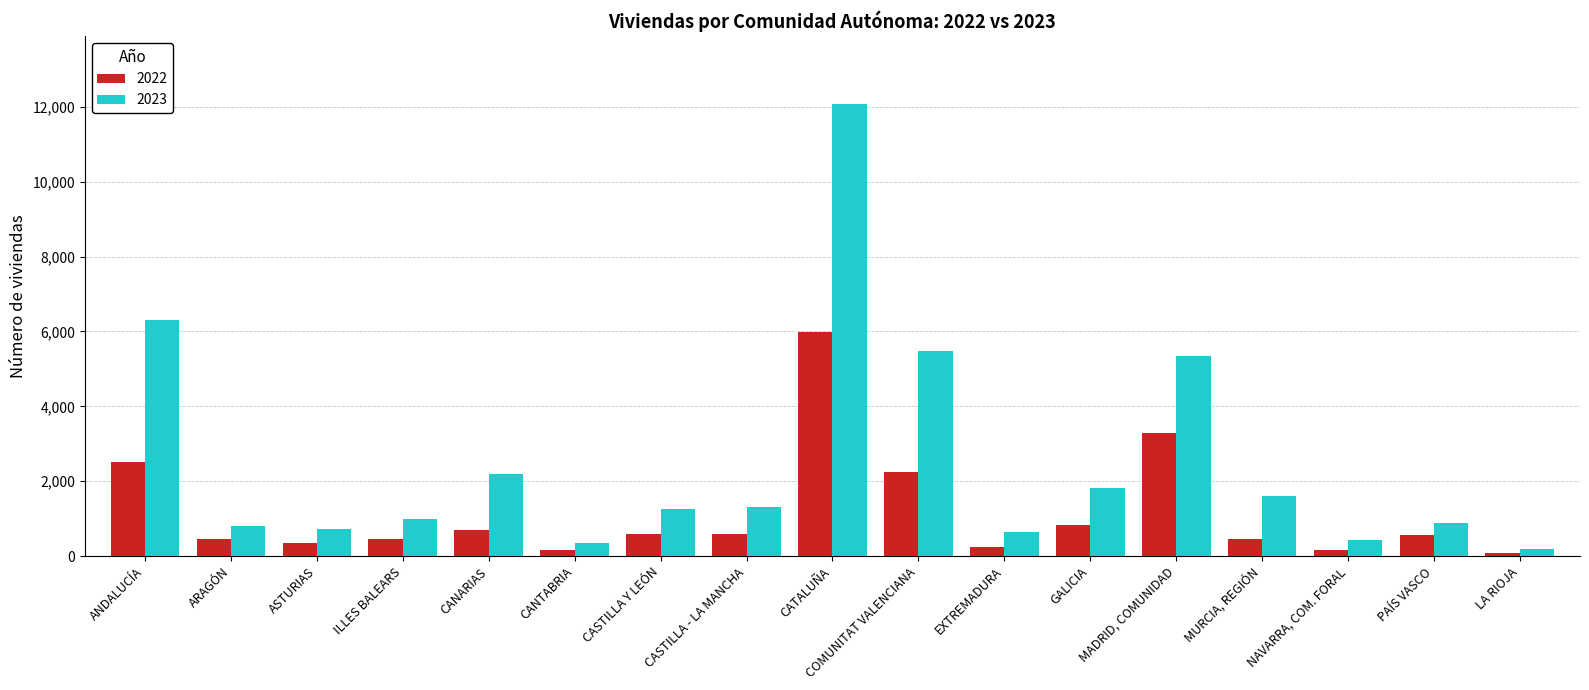

What is the minimum value shown in the chart?

97